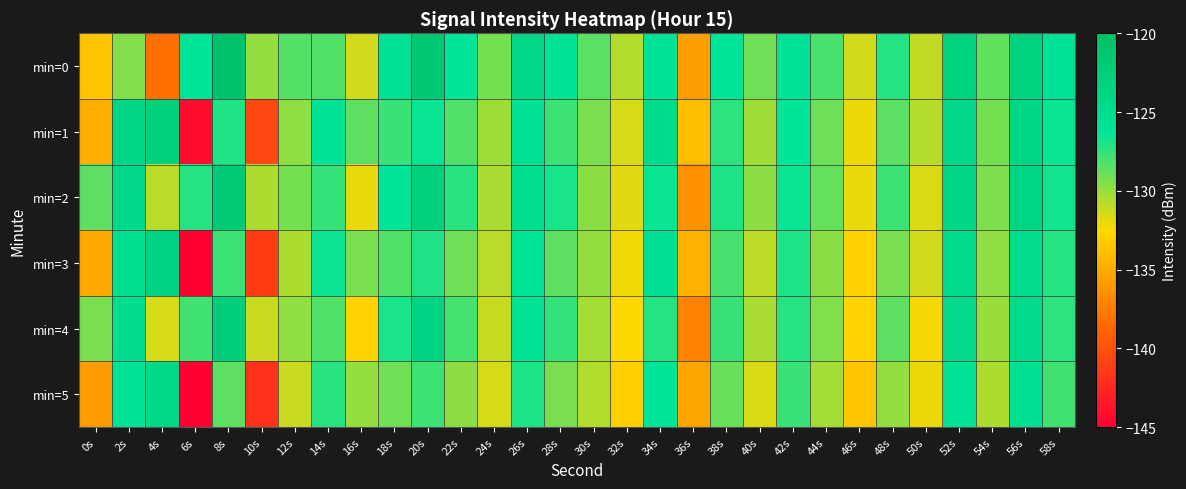

Rank the series by their maximum value, from lowest to highest.

min=5, min=3, min=1, min=4, min=2, min=0